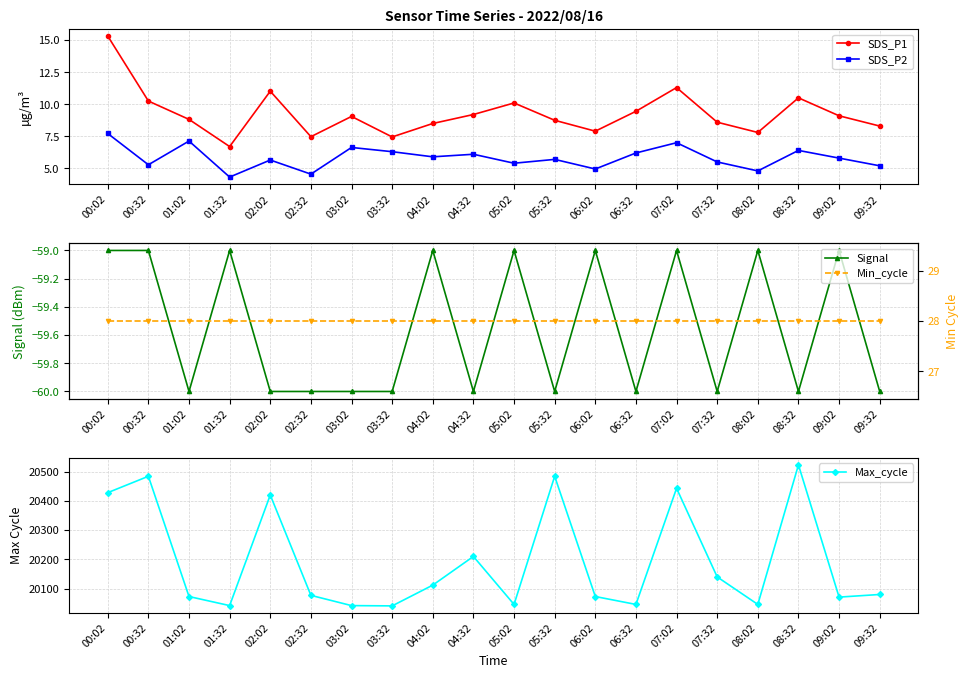

Where is the first local maximum for Max_cycle?

00:32